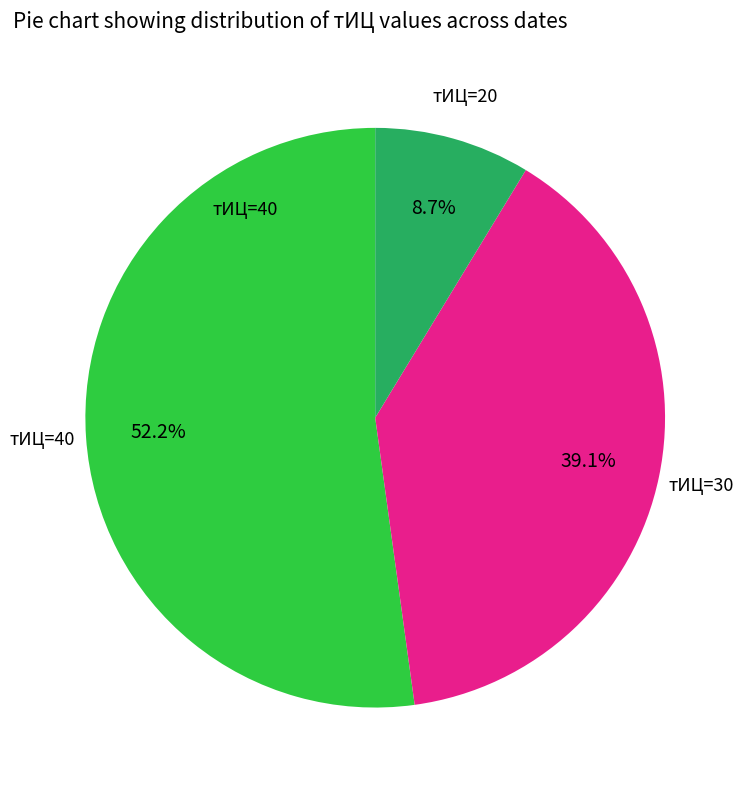

Does any single category account for the majority?

Yes